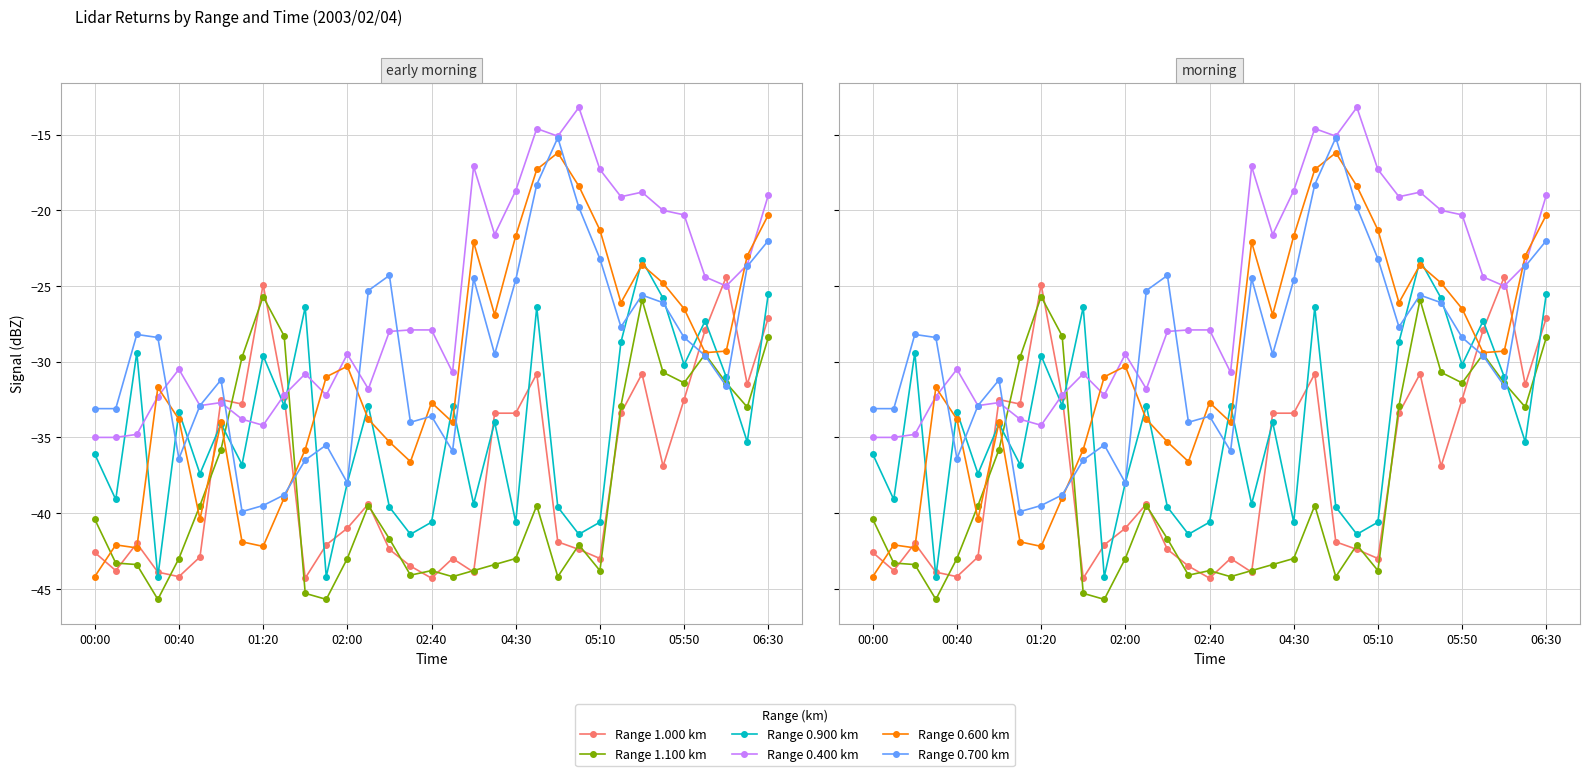

Where is Range 0.600 km nearest to the value -30?

02:00